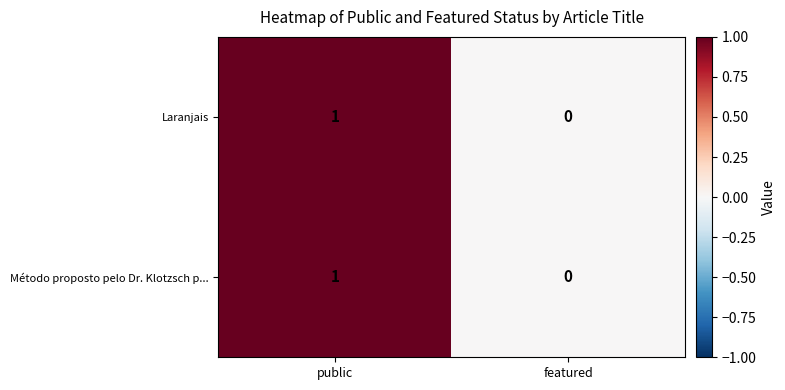

What is the maximum value shown in the chart?

1